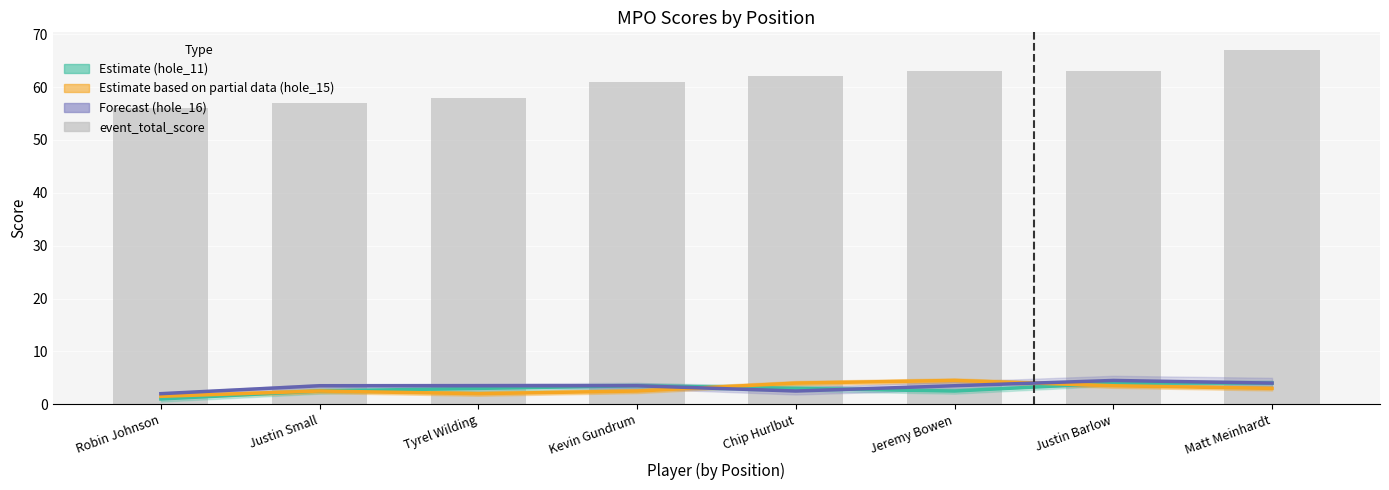

What is the average value?

61